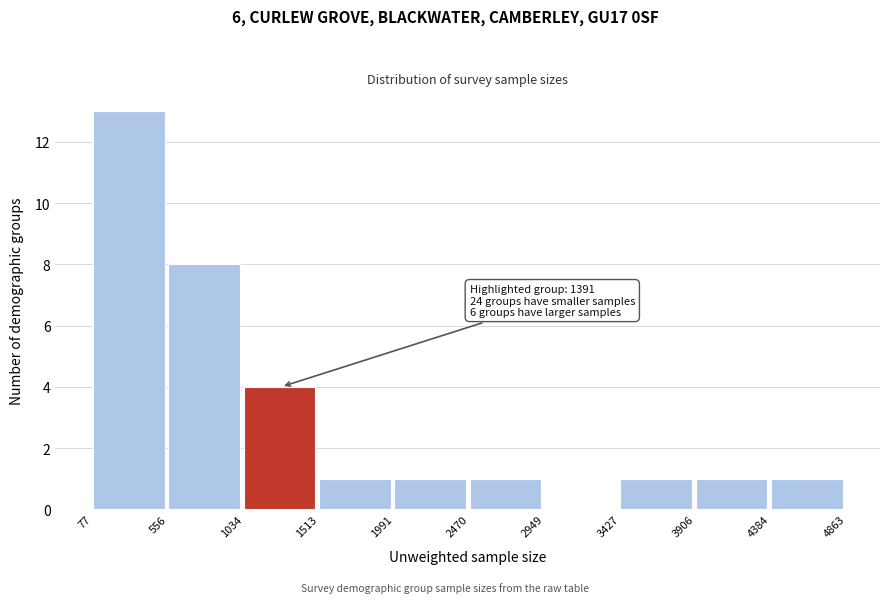

Over which range of the x-axis is the bar tallest?

77 to 556